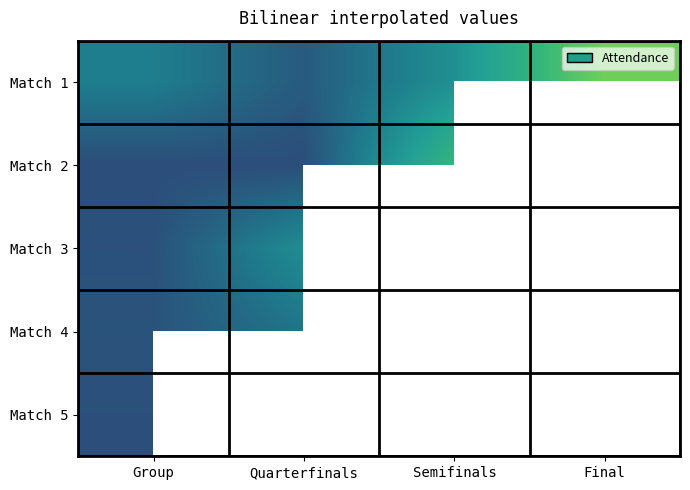

What is the difference between the highest and lowest values at Quarterfinals?

8641.0